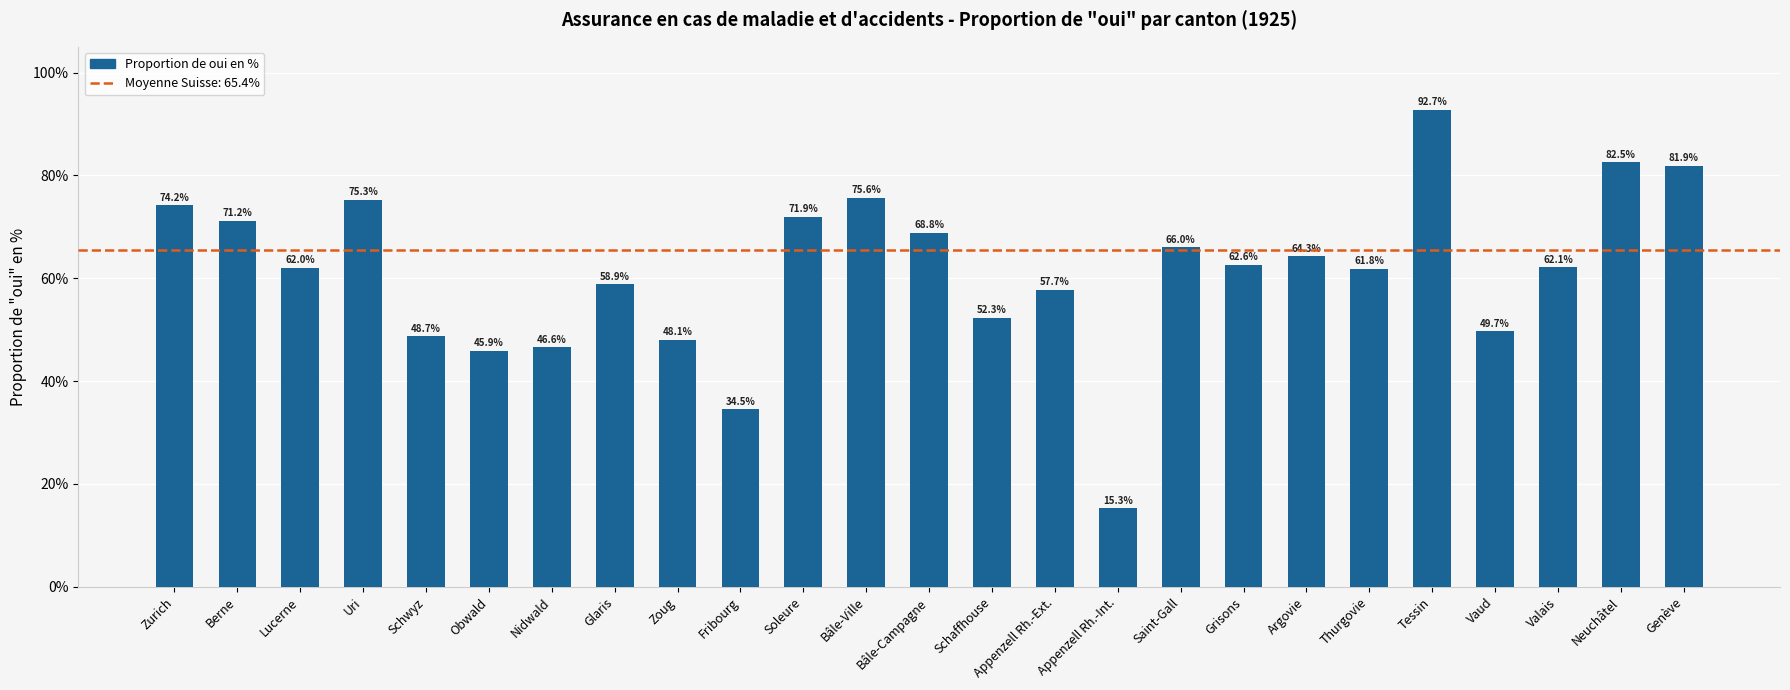

Reading right to left, transcribe all the data shown in this chart.

Genève=81.9	Neuchâtel=82.5	Valais=62.1	Vaud=49.7	Tessin=92.7	Thurgovie=61.8	Argovie=64.3	Grisons=62.6	Saint-Gall=66.0	Appenzell Rh.-Int.=15.3	Appenzell Rh.-Ext.=57.7	Schaffhouse=52.3	Bâle-Campagne=68.8	Bâle-Ville=75.6	Soleure=71.9	Fribourg=34.5	Zoug=48.1	Glaris=58.9	Nidwald=46.6	Obwald=45.9	Schwyz=48.7	Uri=75.3	Lucerne=62.0	Berne=71.2	Zurich=74.2